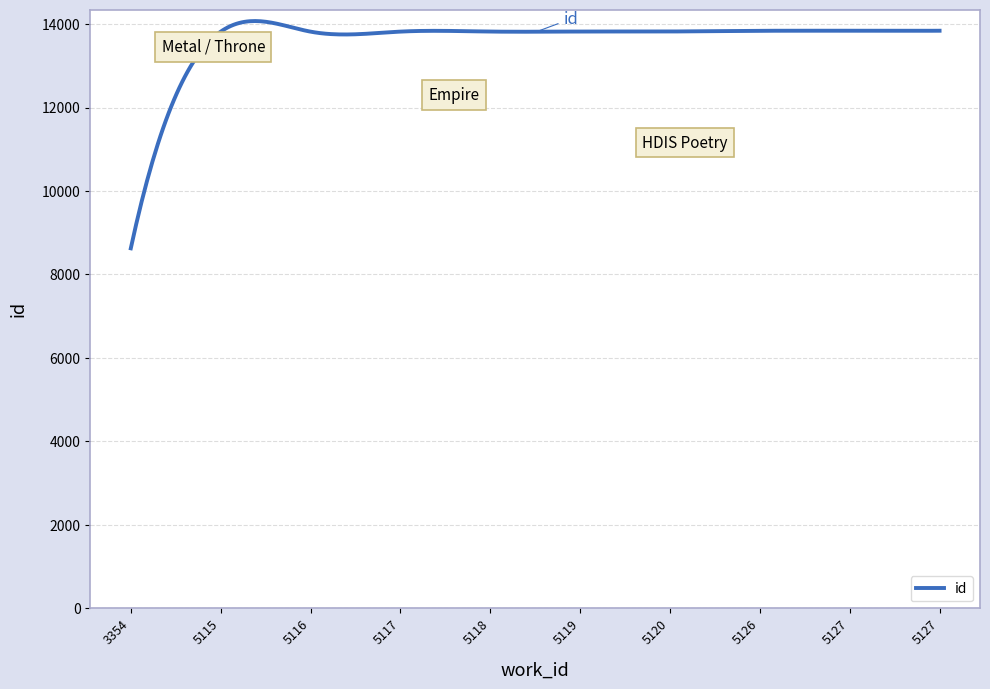

Does the chart display data point markers on the line(s)?

No